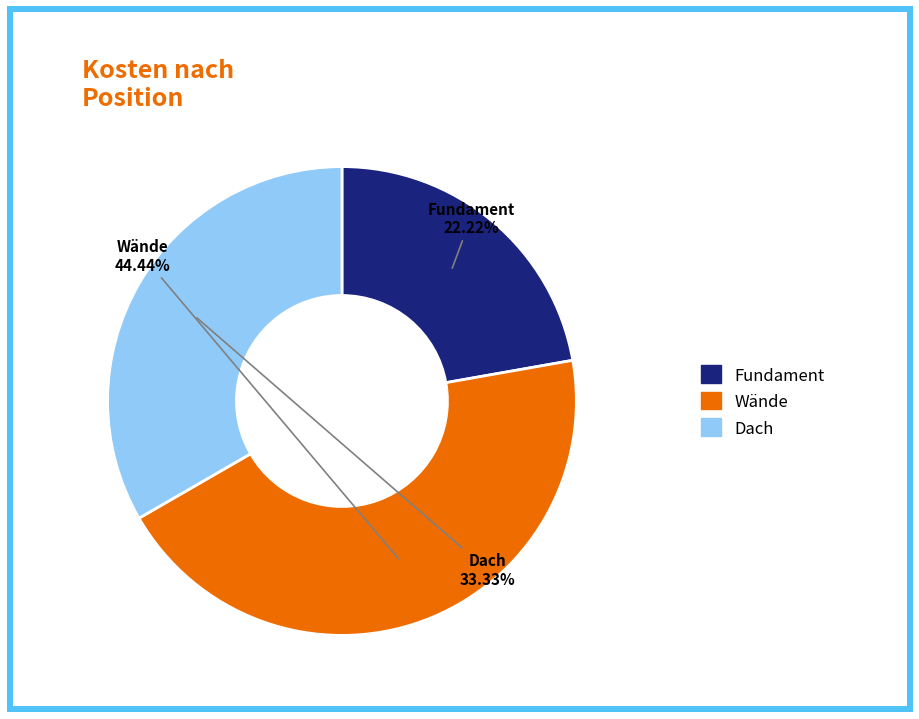

Does Fundament represent more than half of the total?

No